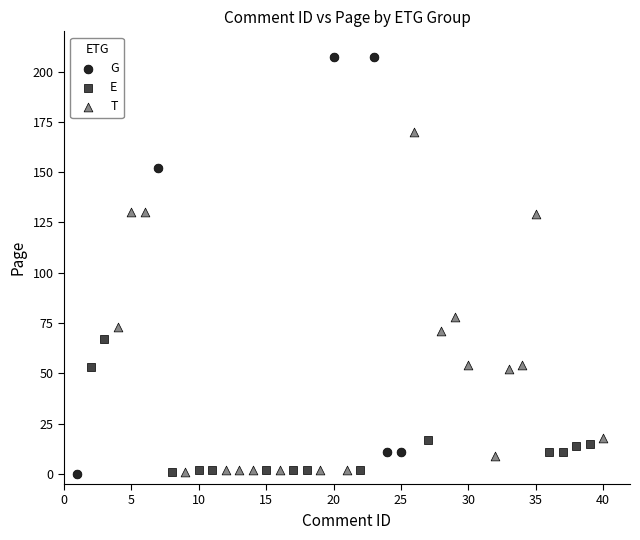

Which series contains the highest Y value?

G